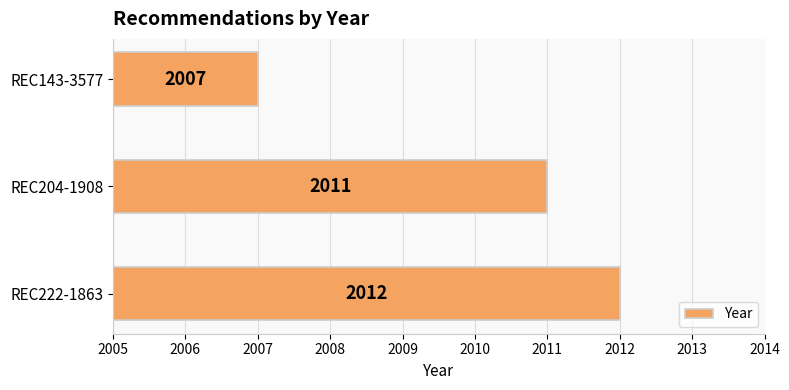

How many data points does each series have?

3